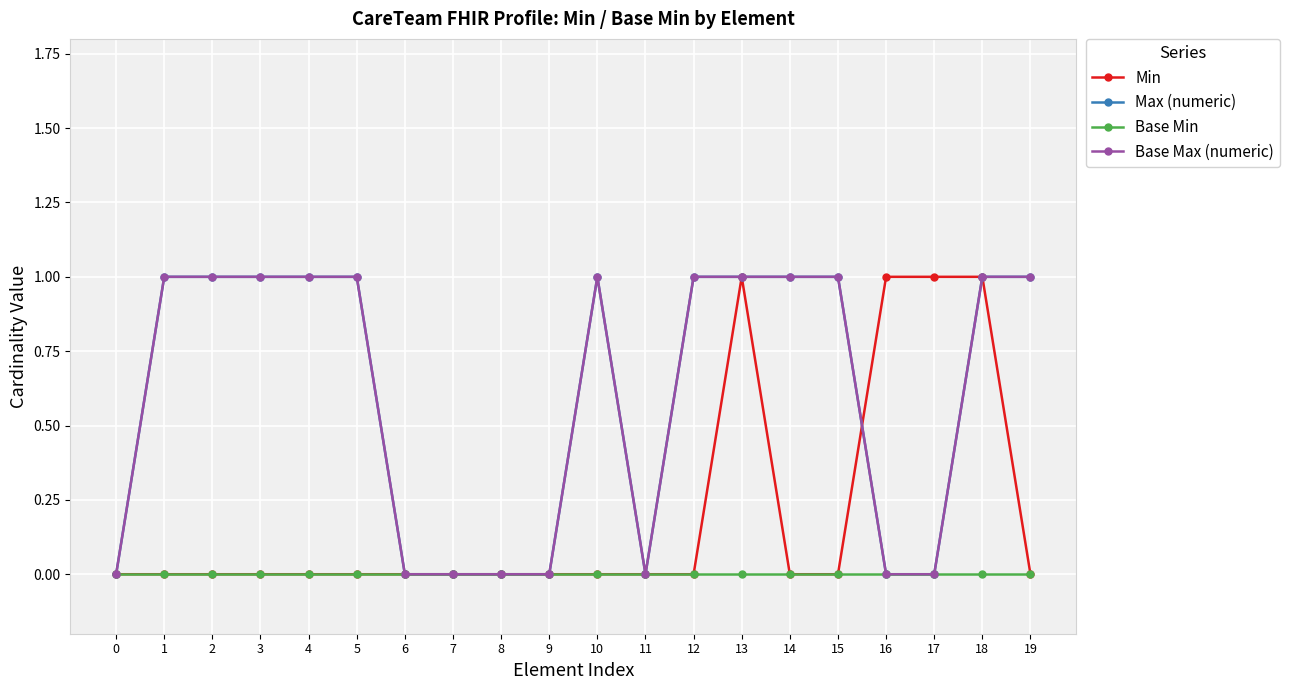

Does the chart have visible grid lines?

Yes